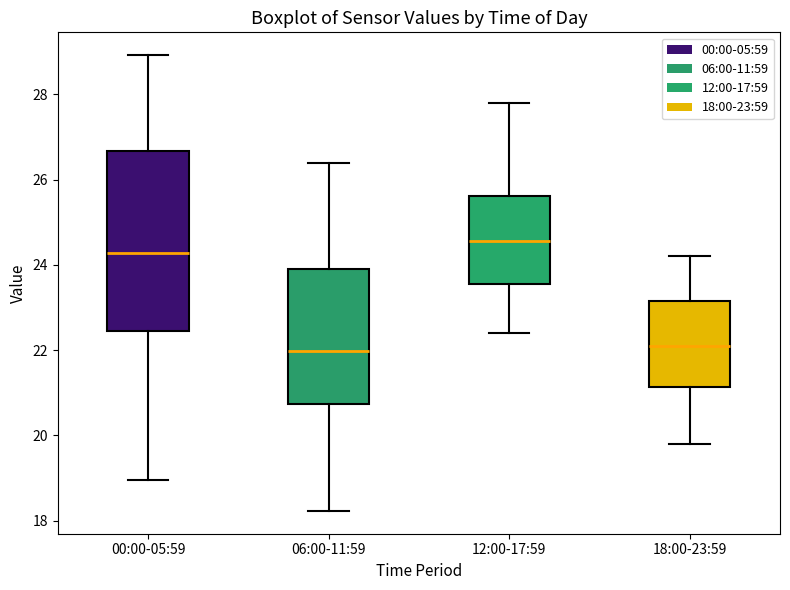

Which box is the tallest, from its lower edge to its upper edge?

00:00-05:59